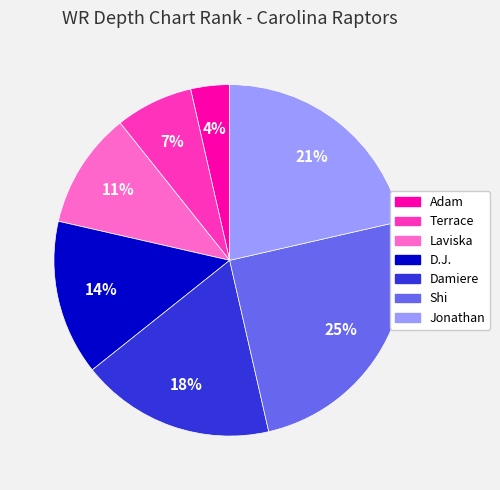

Is there any slice that represents more than half of the pie?

No